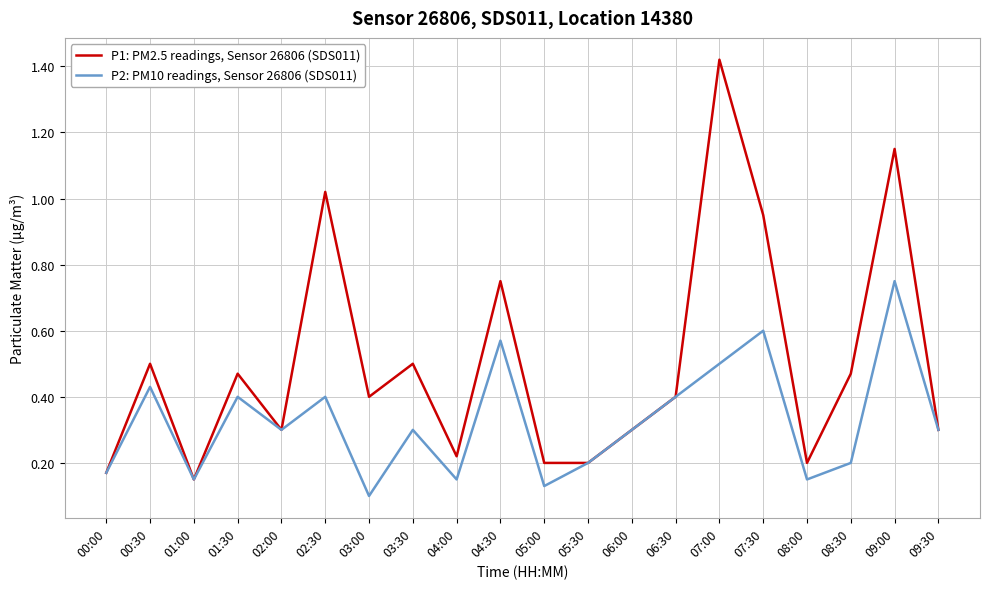

Which series has the largest range (max minus min)?

P1: PM2.5 readings, Sensor 26806 (SDS011)